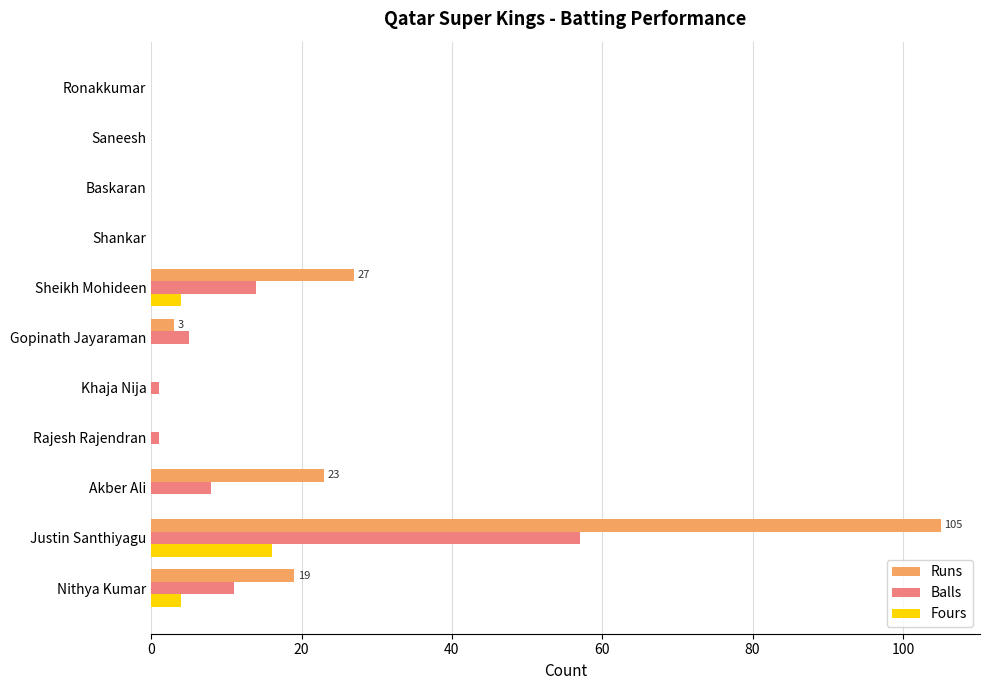

Which category has the highest value in the Balls series?

Justin Santhiyagu